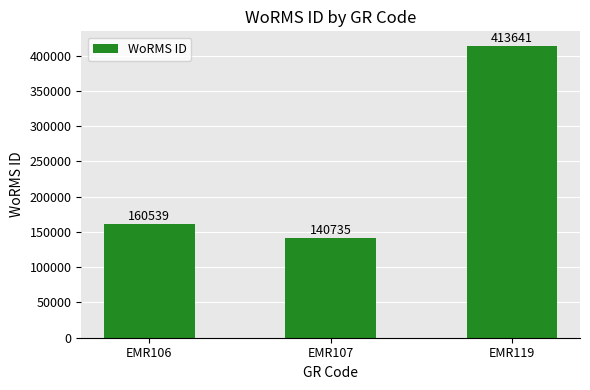

What is the value of the 1st bar from the left?

160539